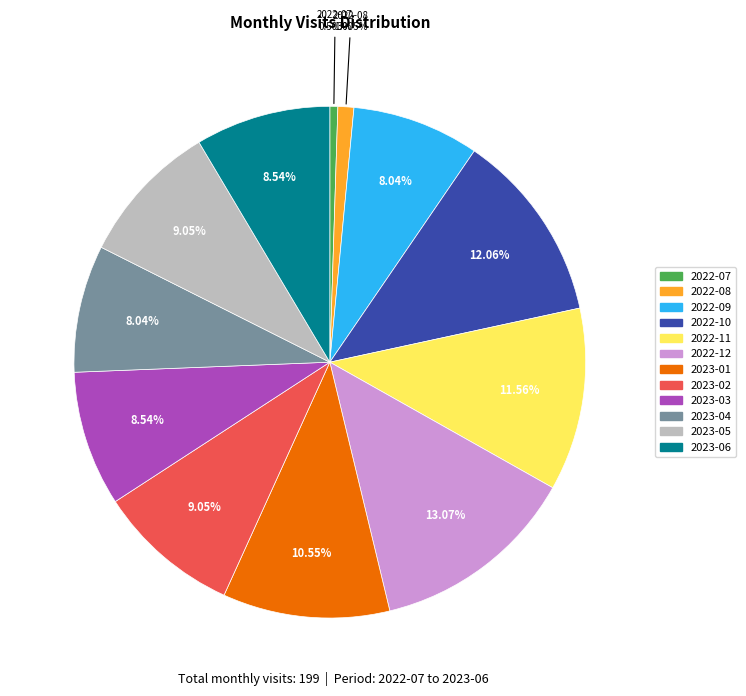

To the nearest percent, what percentage of the pie is 2023-04?

8%